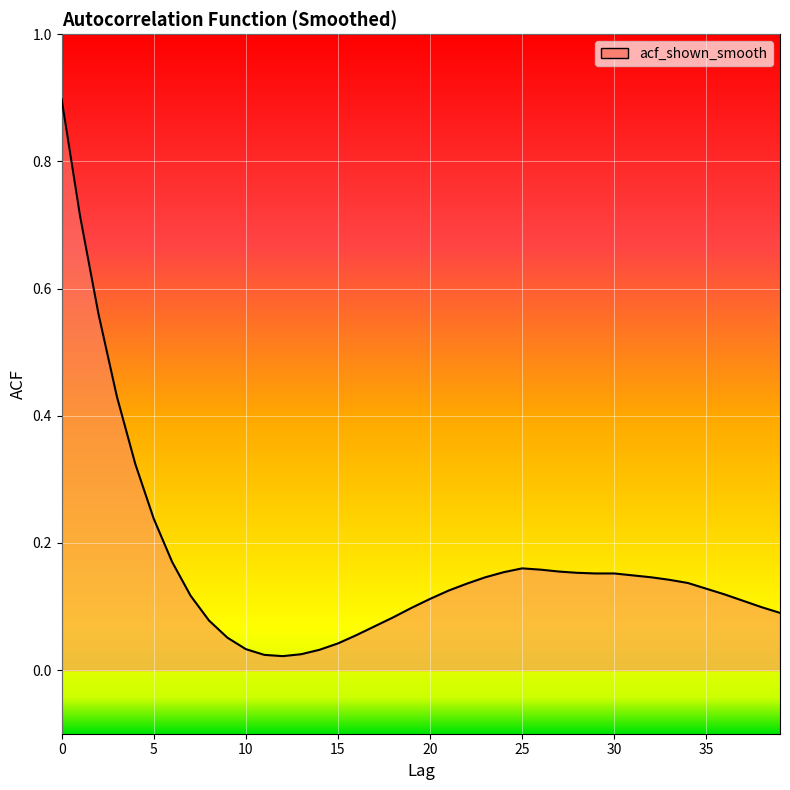

What is the difference between the maximum and minimum values?

0.9